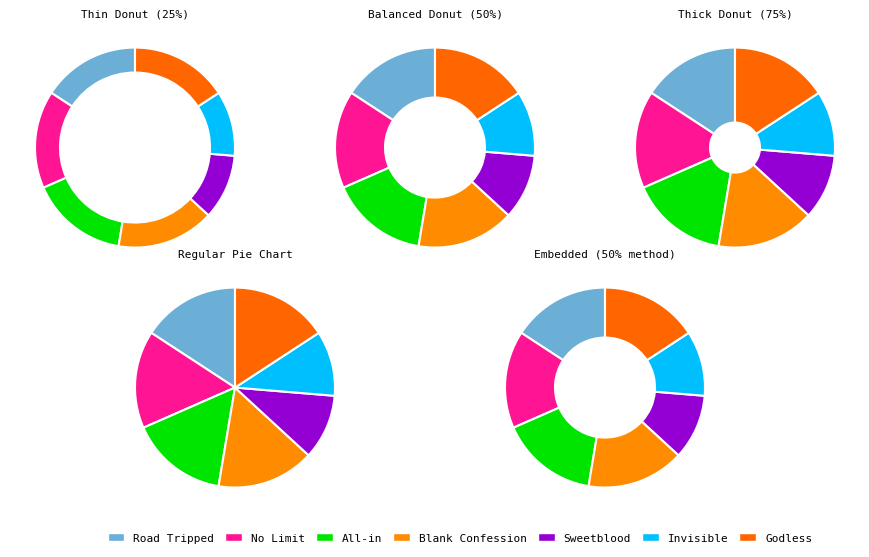

How many segments does this pie chart have?

7